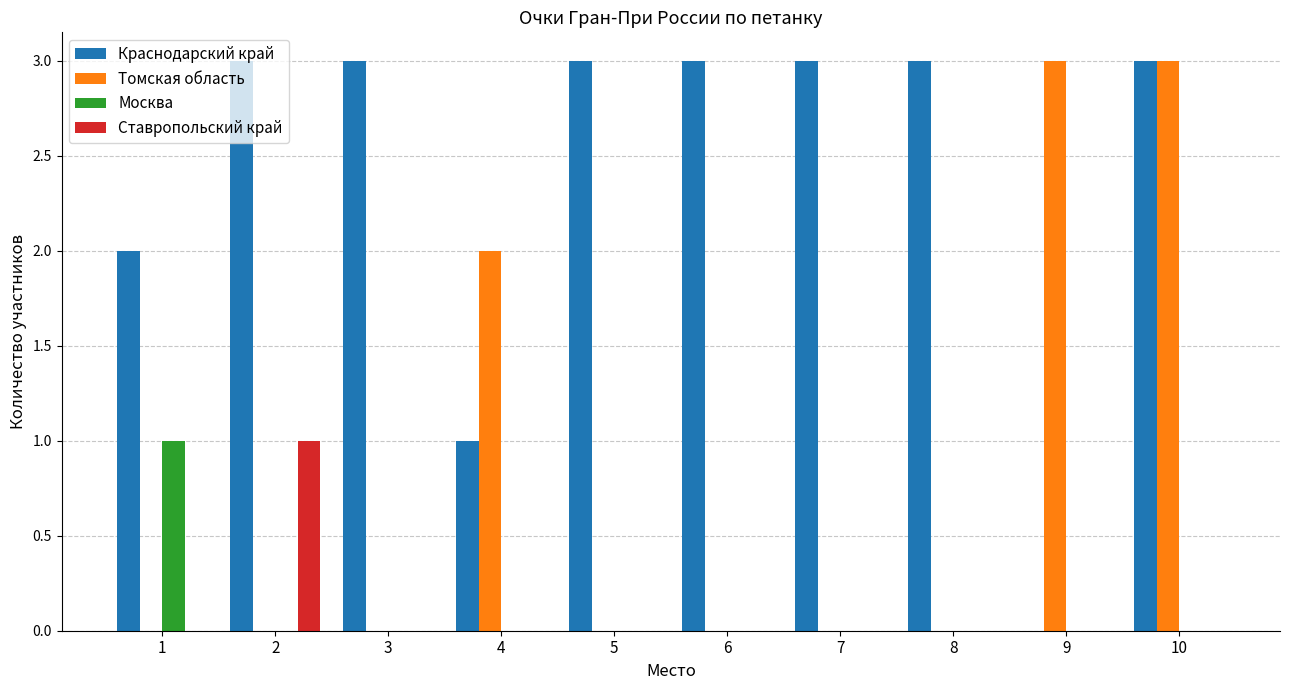

Which series has the largest total across all categories?

Краснодарский край